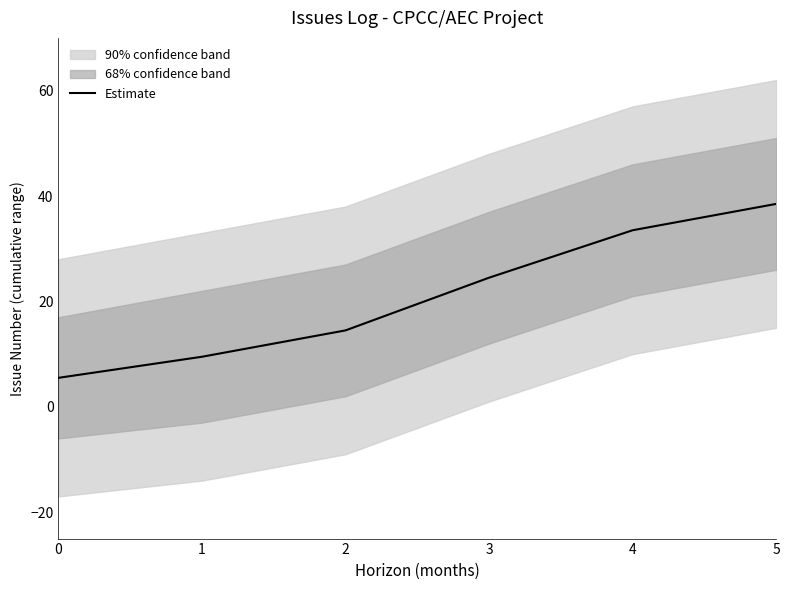

Rank the categories by value from lowest to highest.

0, 1, 2, 3, 4, 5